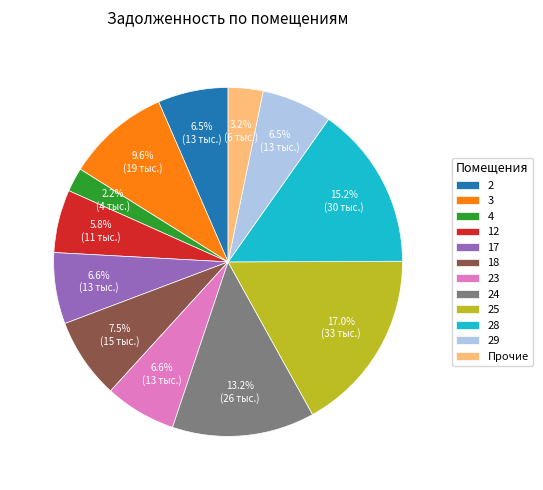

Does 18 represent more than half of the total?

No